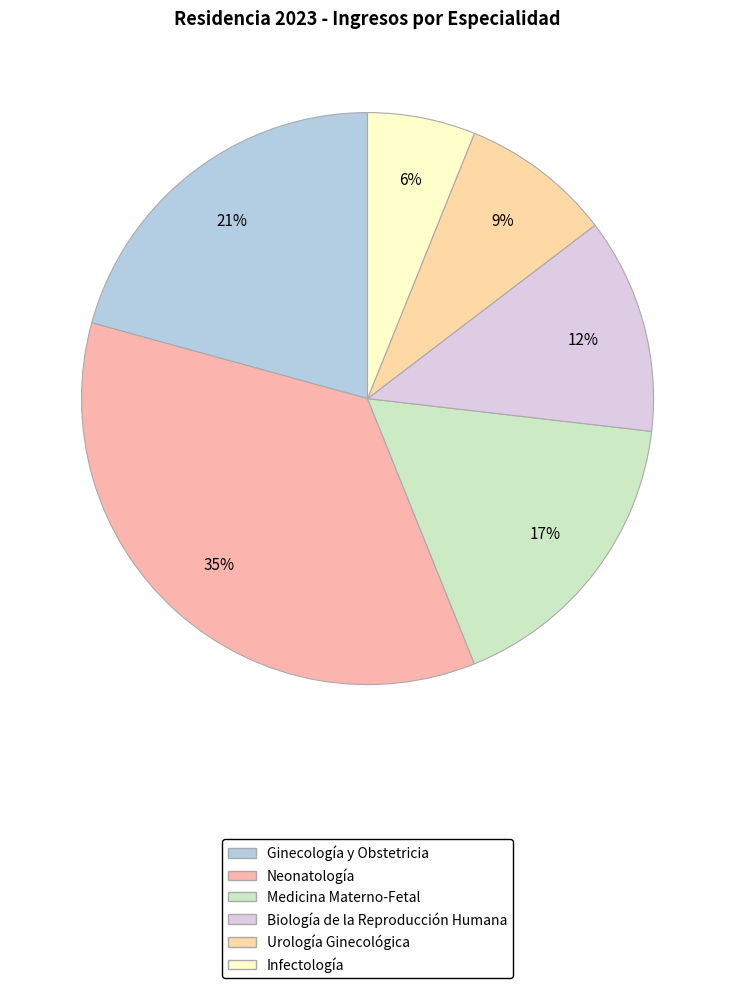

Count the number of slices in the pie.

6